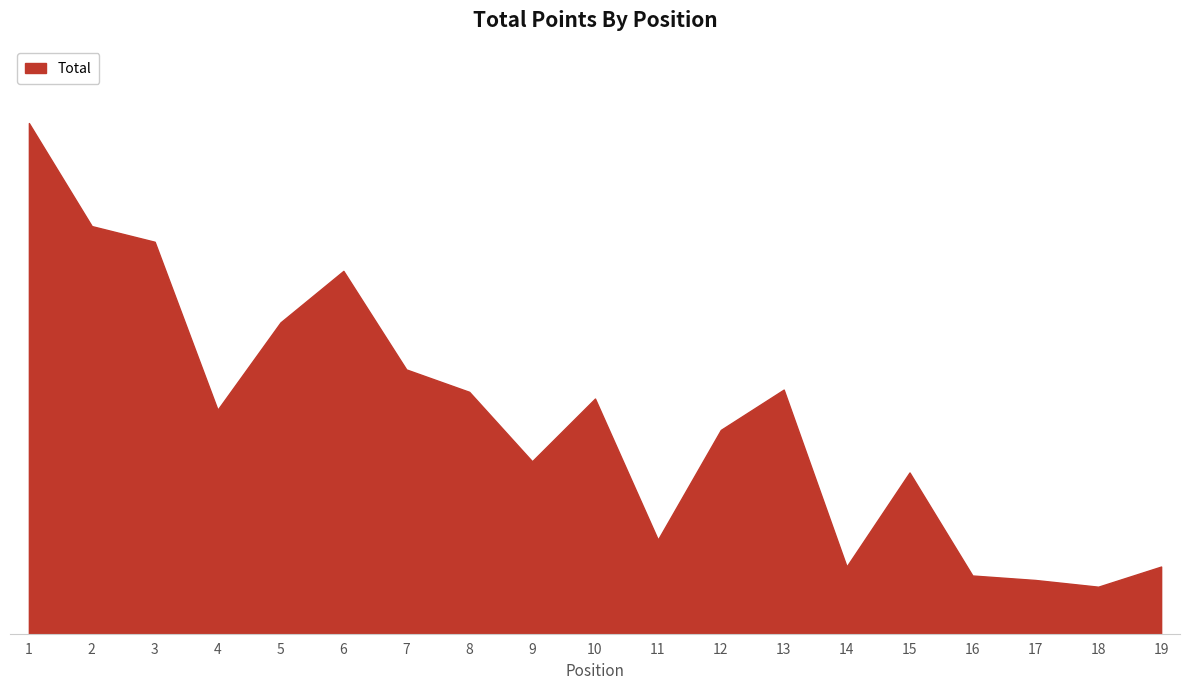

Reading right to left, extract all data points from this chart.

30	21	24	26	72	30	109	91	42	105	77	108	118	162	139	100	175	182	228